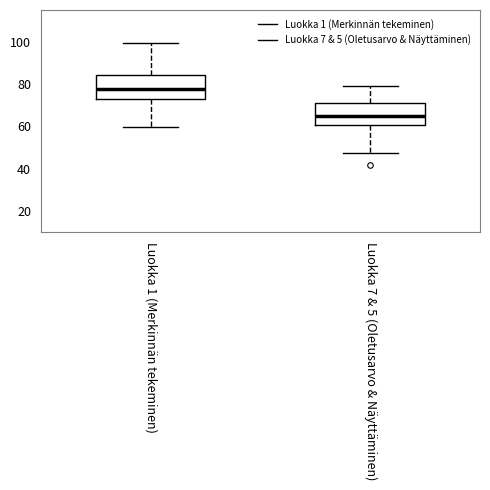

Reading left to right, read every box against the y-axis: the position of its median line, the range the box covers, and the ends of its whiskers. The values are not printed on the chart, so give them approximately, as read against the axis.

Luokka 1 (Merkinnän tekeminen): median 78, box 72 to 84, whiskers 60 to 100
Luokka 7 & 5 (Oletusarvo & Näyttäminen): median 64, box 60 to 70, whiskers 48 to 80